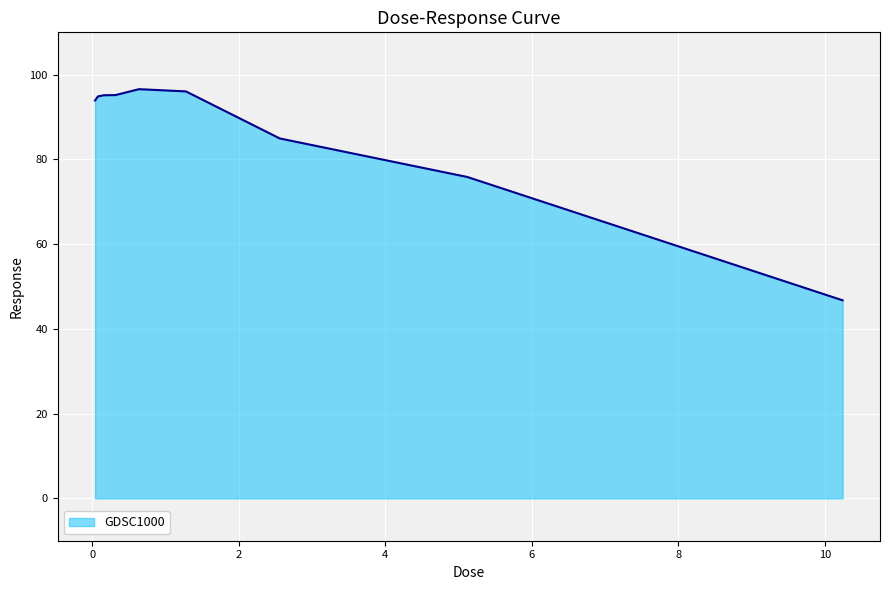

What is the smallest value displayed?

46.7